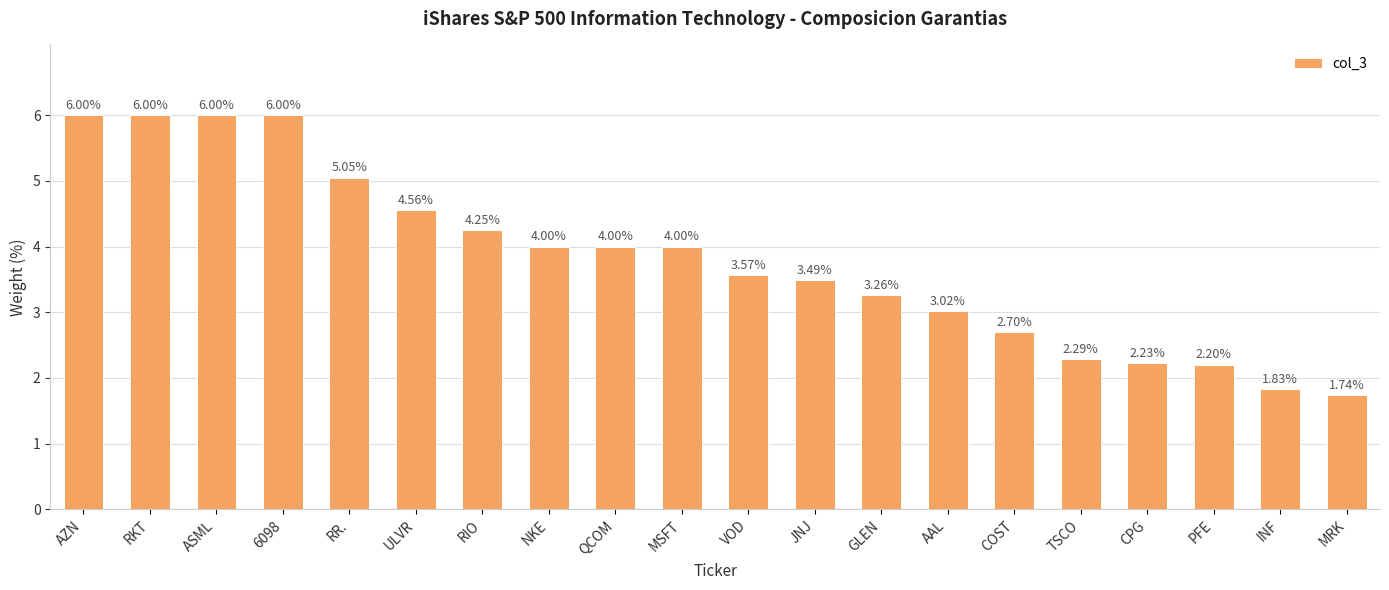

Count the number of categories in the chart.

20